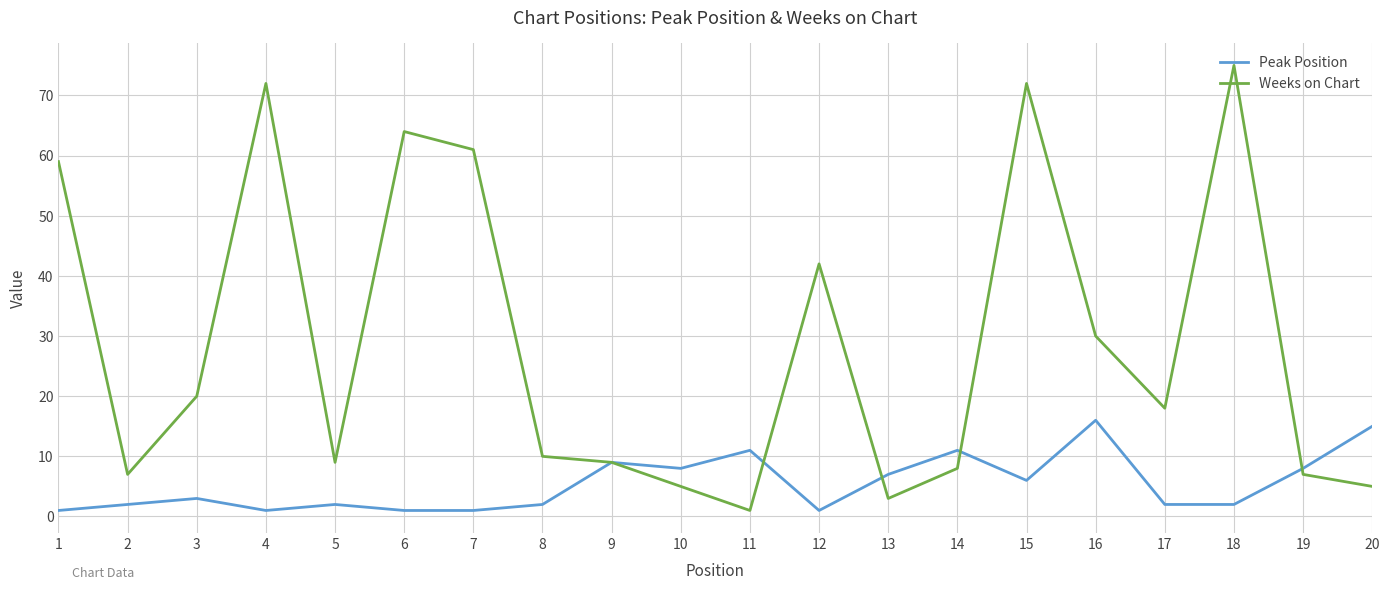

How many lines are shown in the chart?

2